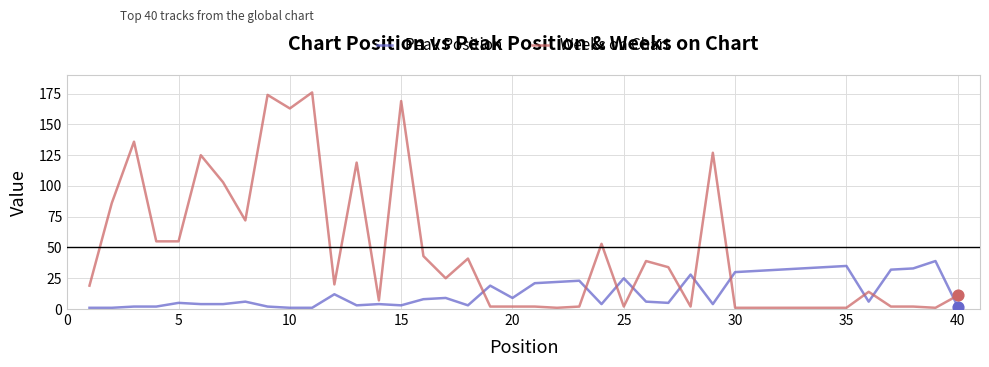

Which series has the largest range (max minus min)?

Weeks on Chart